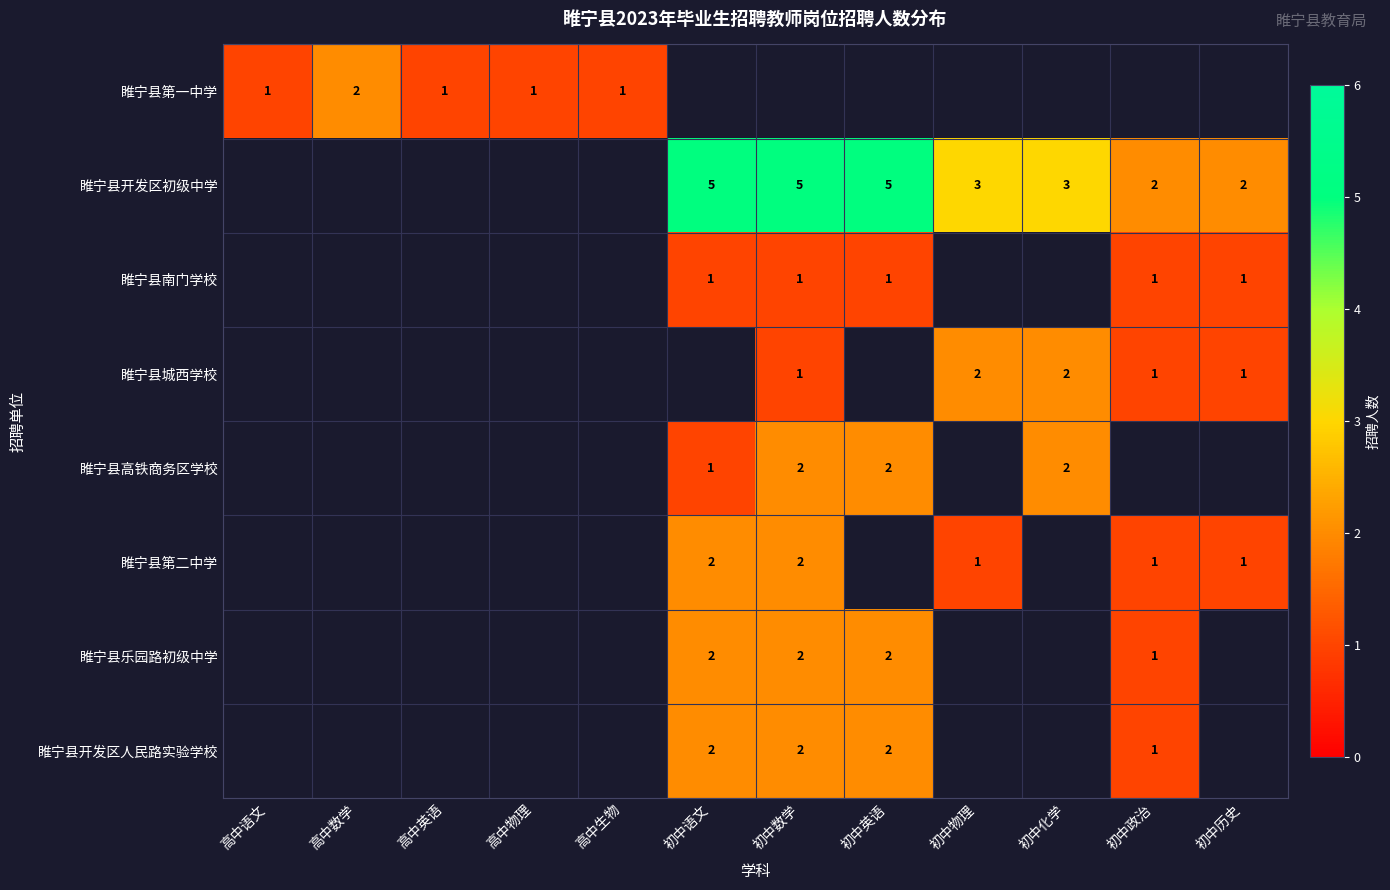

The value of 睢宁县城西学校 at 初中化学 is 2. True or false?

True